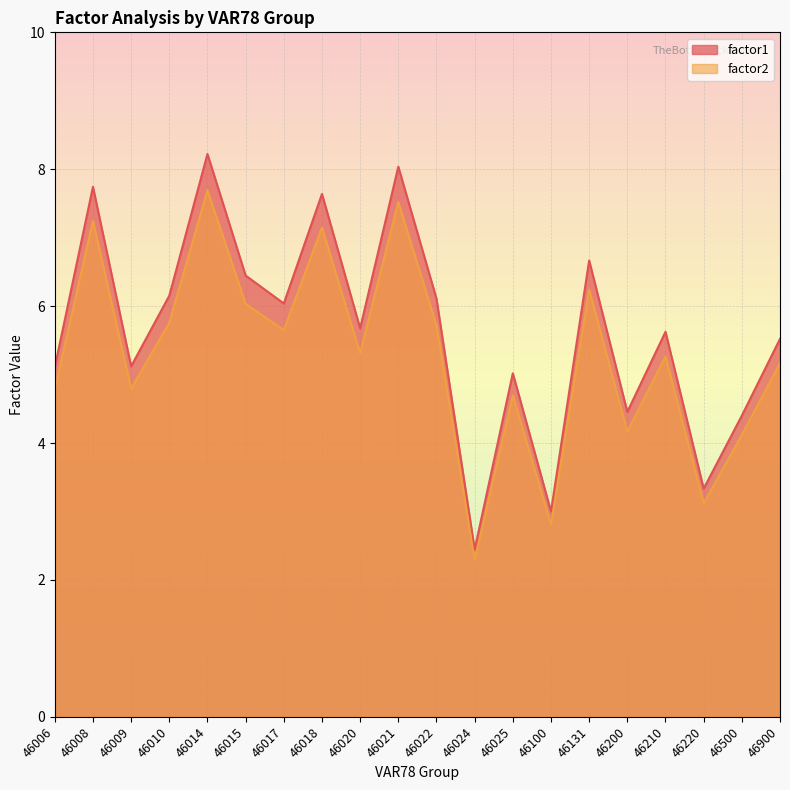

At which label does factor1 first exceed 5?

46006